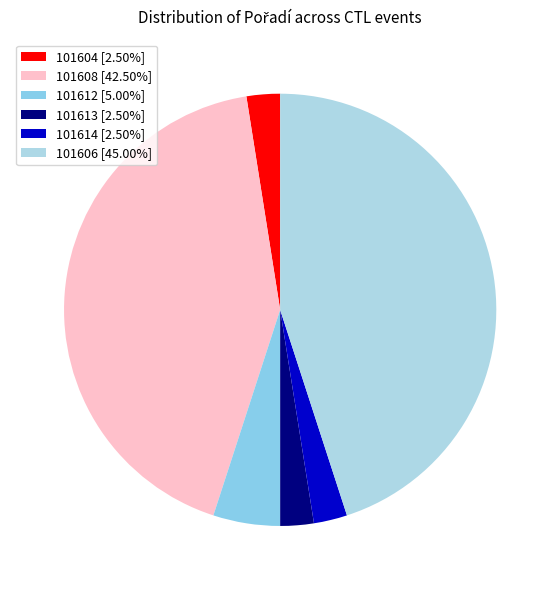

How many slices are in this pie chart?

6